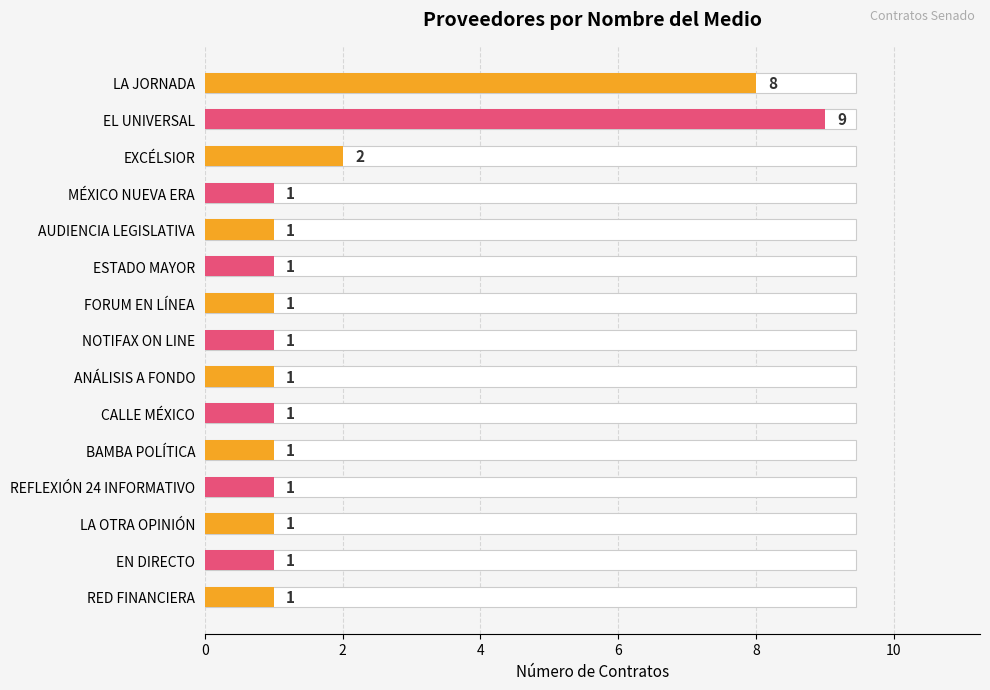

The value at RED FINANCIERA is 1. True or false?

True